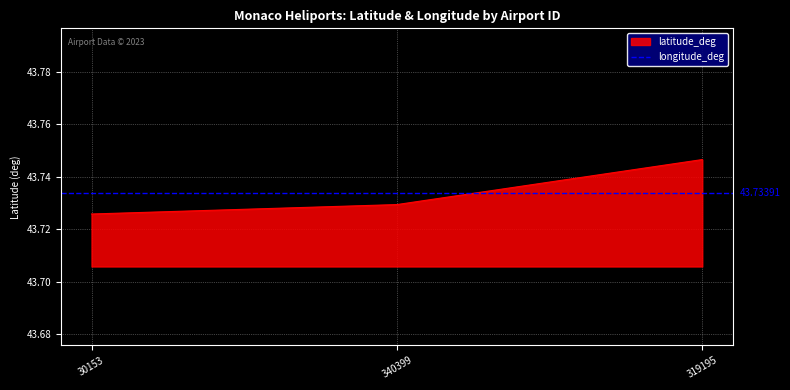

List the labels in order of value, largest first.

319195, 340399, 30153